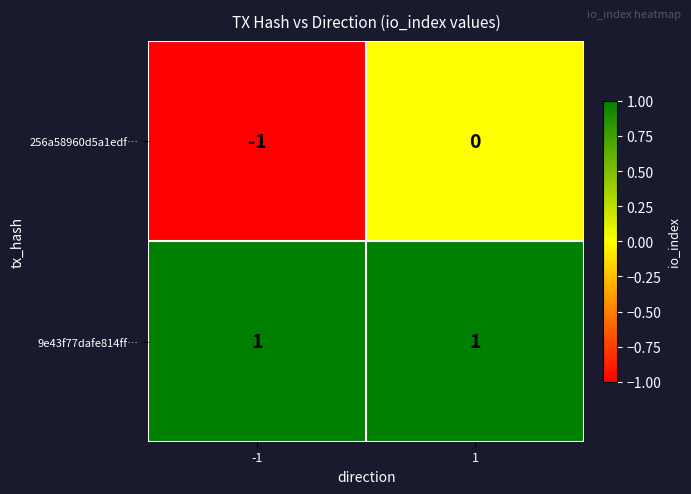

The 9e43f77dafe814ff… series shows 1 at 1. True or false?

True